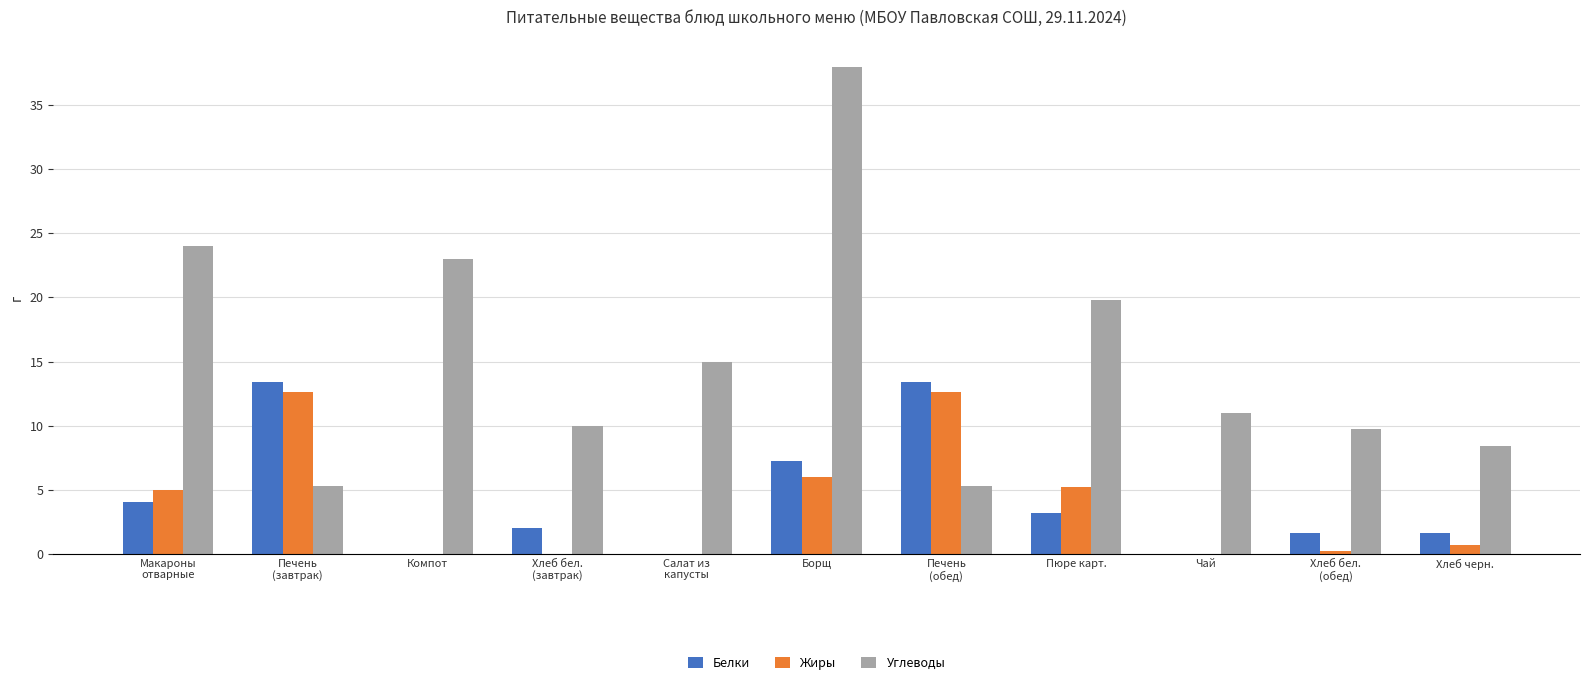

Which series has the widest spread of values?

Углеводы